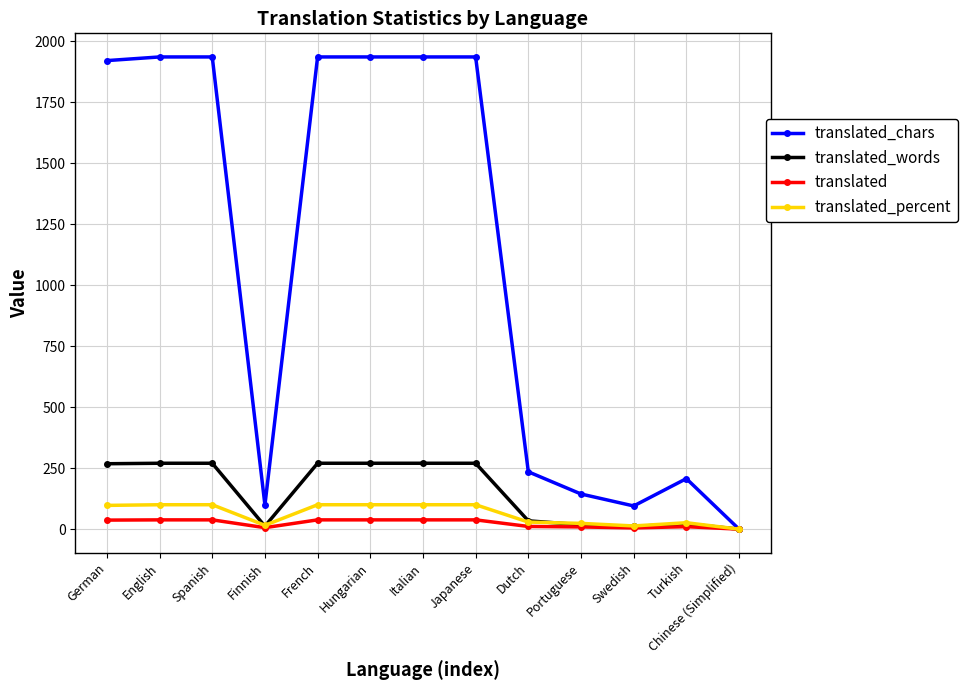

Is it true that translated_percent equals 0.0 at Chinese (Simplified)?

True